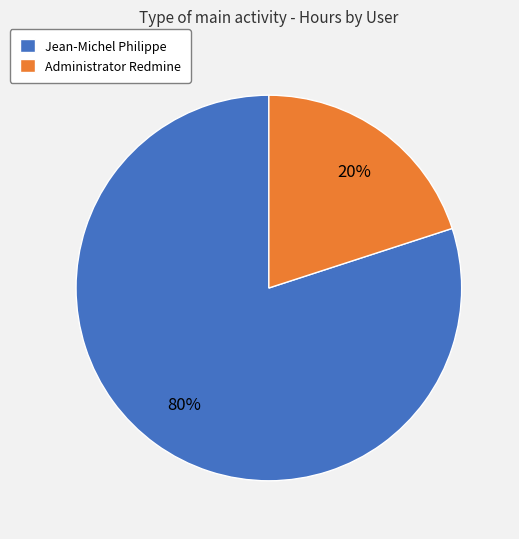

Does any single category account for the majority?

Yes